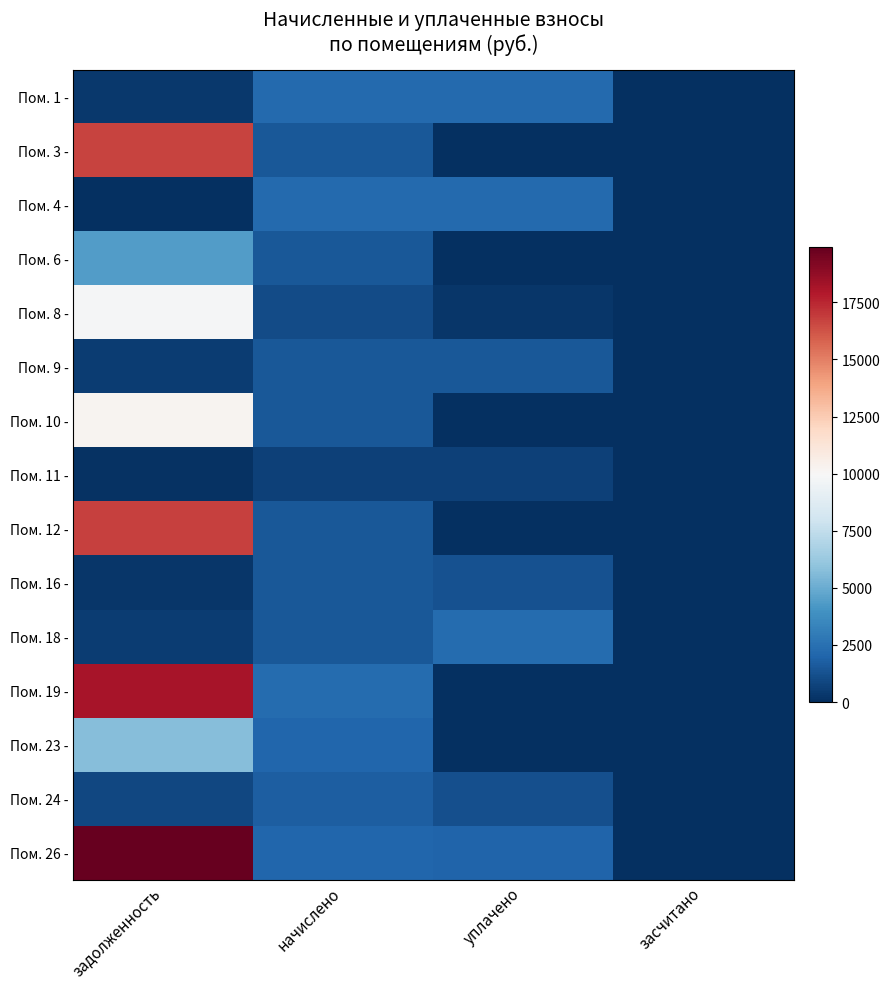

Reading right to left, list all the values displayed in this chart.

Пом. 1 -: засчитано=0.0	уплачено=2222.8	начислено=2222.8	задолженность=370.5
Пом. 3 -: засчитано=0.0	уплачено=0.0	начислено=1532.8	задолженность=16664.9
Пом. 4 -: засчитано=0.0	уплачено=2220.0	начислено=2222.8	задолженность=21.1
Пом. 6 -: засчитано=0.0	уплачено=0.0	начислено=1532.8	задолженность=4356.1
Пом. 8 -: засчитано=0.0	уплачено=250.0	начислено=1011.2	задолженность=9807.0
Пом. 9 -: засчитано=0.0	уплачено=1532.8	начислено=1532.8	задолженность=524.9
Пом. 10 -: засчитано=0.0	уплачено=0.0	начислено=1529.6	задолженность=10201.0
Пом. 11 -: засчитано=0.0	уплачено=685.7	начислено=664.6	задолженность=101.4
Пом. 12 -: засчитано=0.0	уплачено=0.0	начислено=1539.1	задолженность=16734.0
Пом. 16 -: засчитано=0.0	уплачено=1274.7	начислено=1529.6	задолженность=254.8
Пом. 18 -: засчитано=0.0	уплачено=2308.7	начислено=1539.1	задолженность=518.6
Пом. 19 -: засчитано=0.0	уплачено=0.0	начислено=2280.1	задолженность=18158.3
Пом. 23 -: засчитано=0.0	уплачено=0.0	начислено=2057.5	задолженность=5739.4
Пом. 24 -: засчитано=0.0	уплачено=1176.6	начислено=1764.9	задолженность=883.5
Пом. 26 -: засчитано=0.0	уплачено=2000.0	начислено=2057.5	задолженность=19913.4